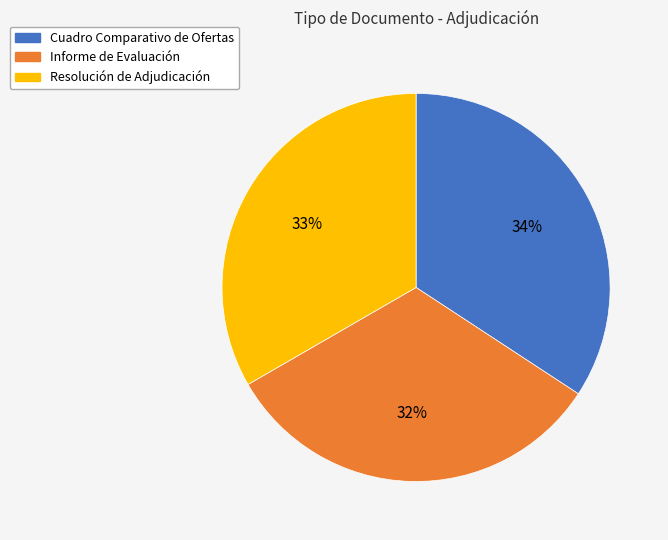

Which category has the smallest portion of the pie?

Informe de Evaluación